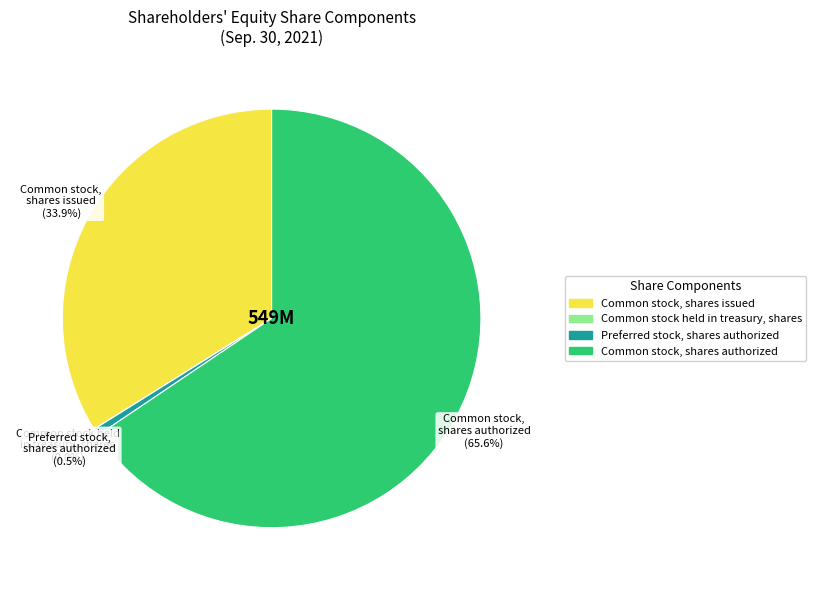

Which has a higher value, Common stock, shares issued or Common stock, shares authorized?

Common stock, shares authorized